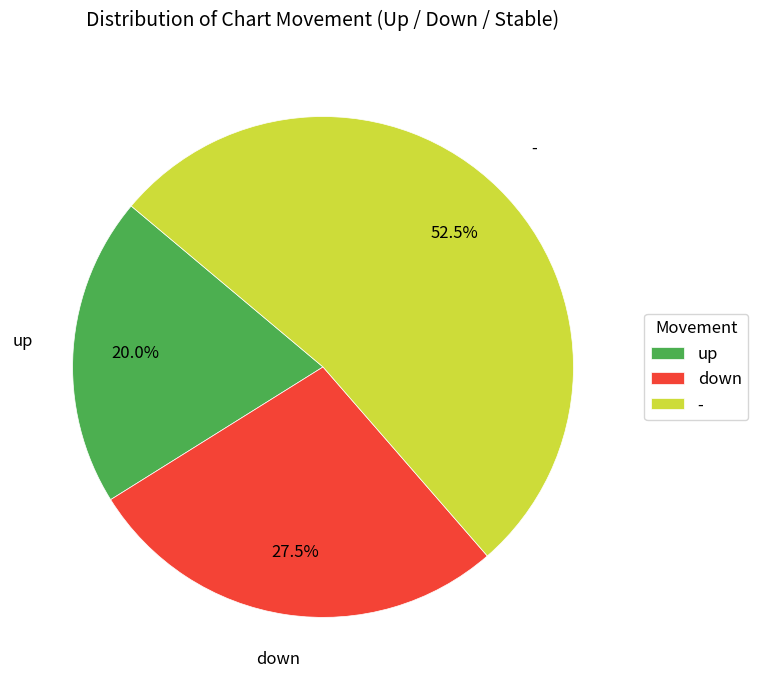

What is the largest slice in the pie chart?

-